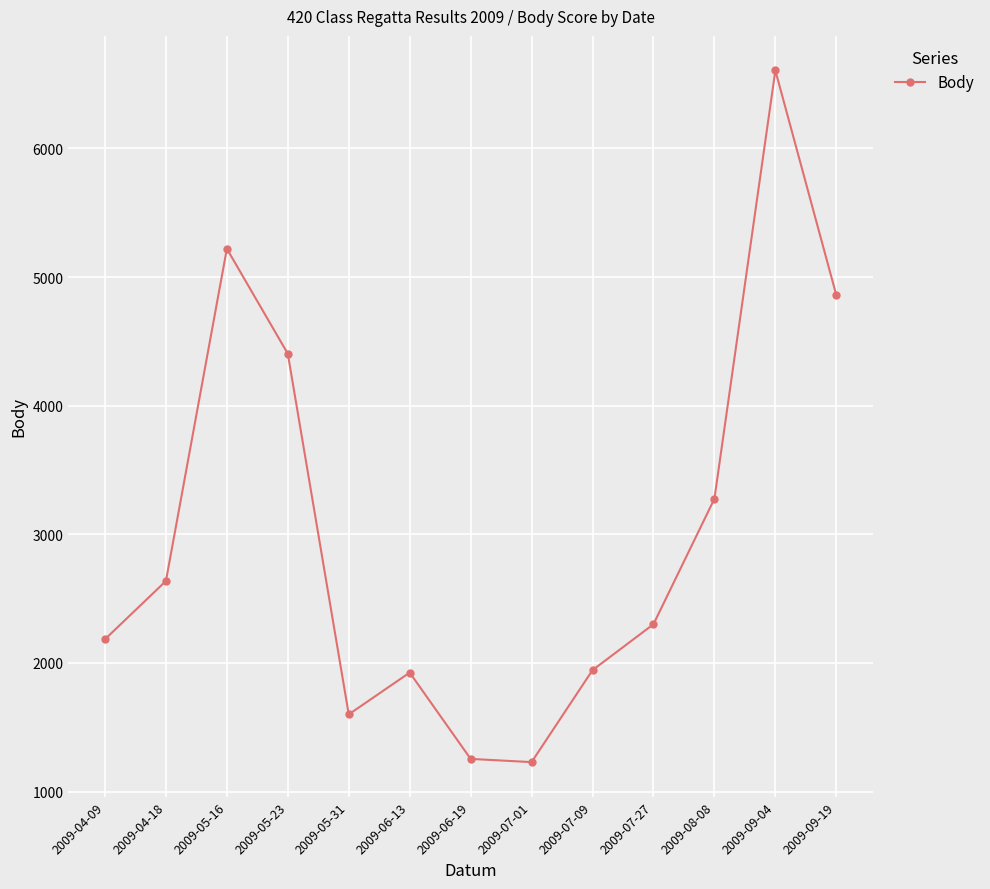

What is the value of the 9th point from the left?

1944